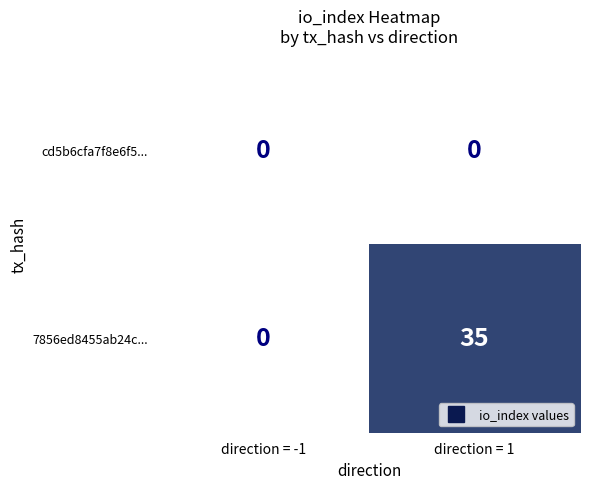

The 7856ed8455ab24c... series shows -23 at direction = -1. True or false?

False